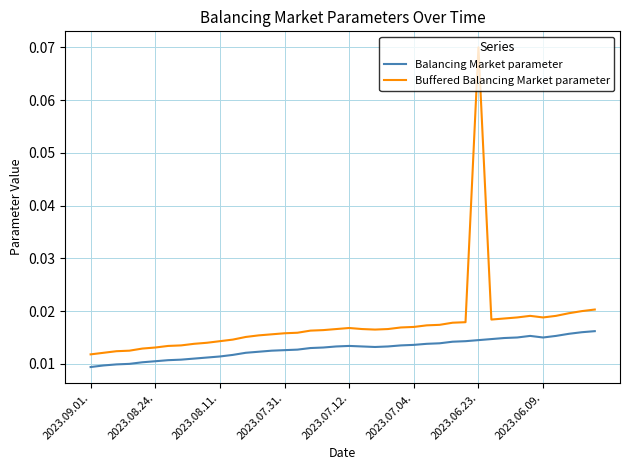

Which series has the largest range (max minus min)?

Buffered Balancing Market parameter